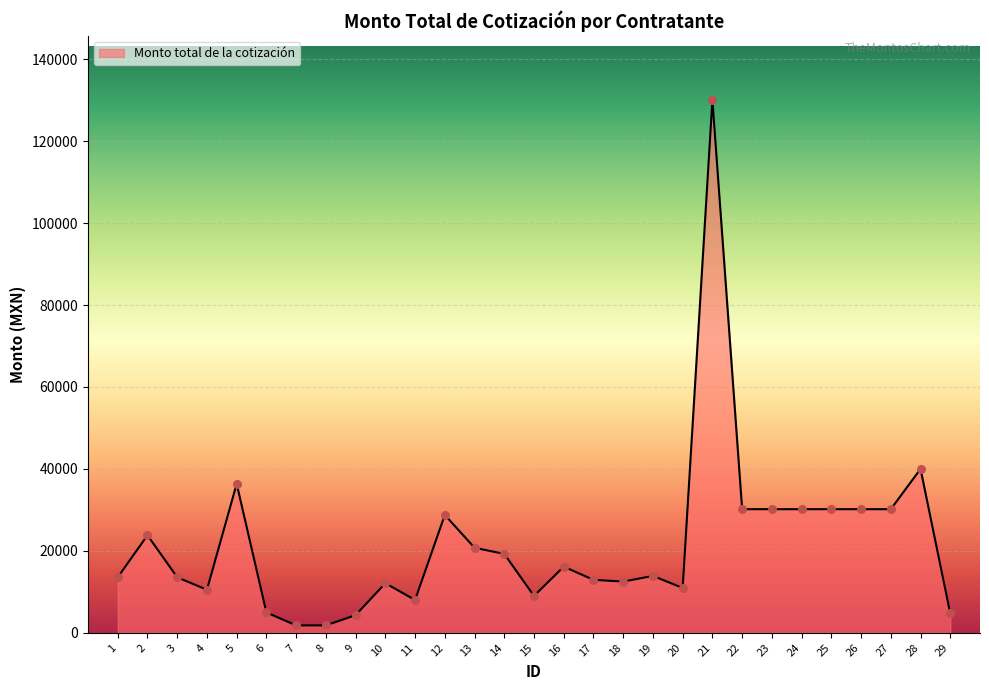

What is the change in value from 2 to 14?

-4553.3